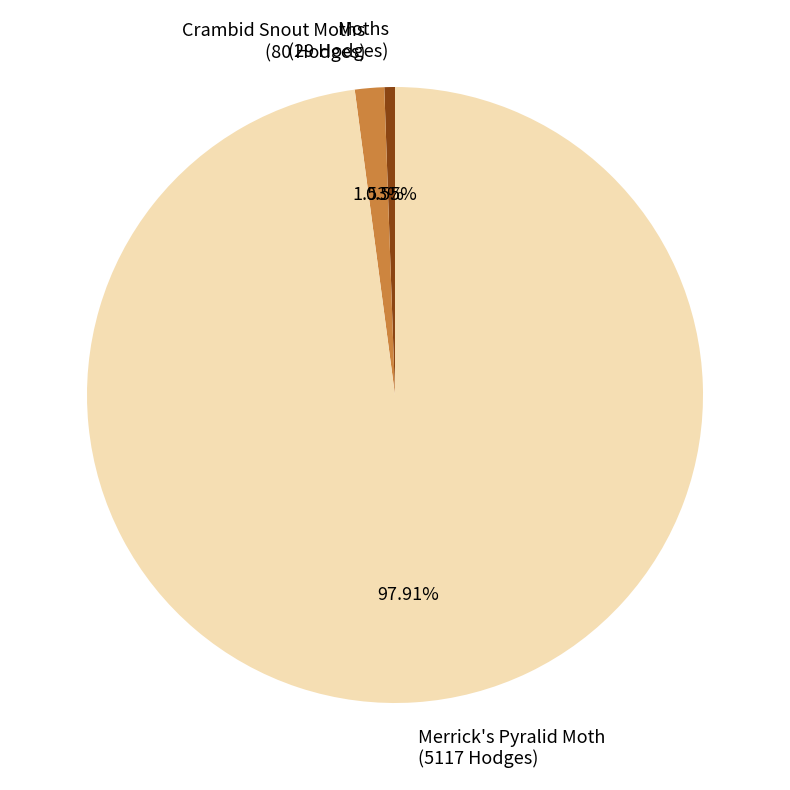

To the nearest percent, what is the average slice percentage?

33%